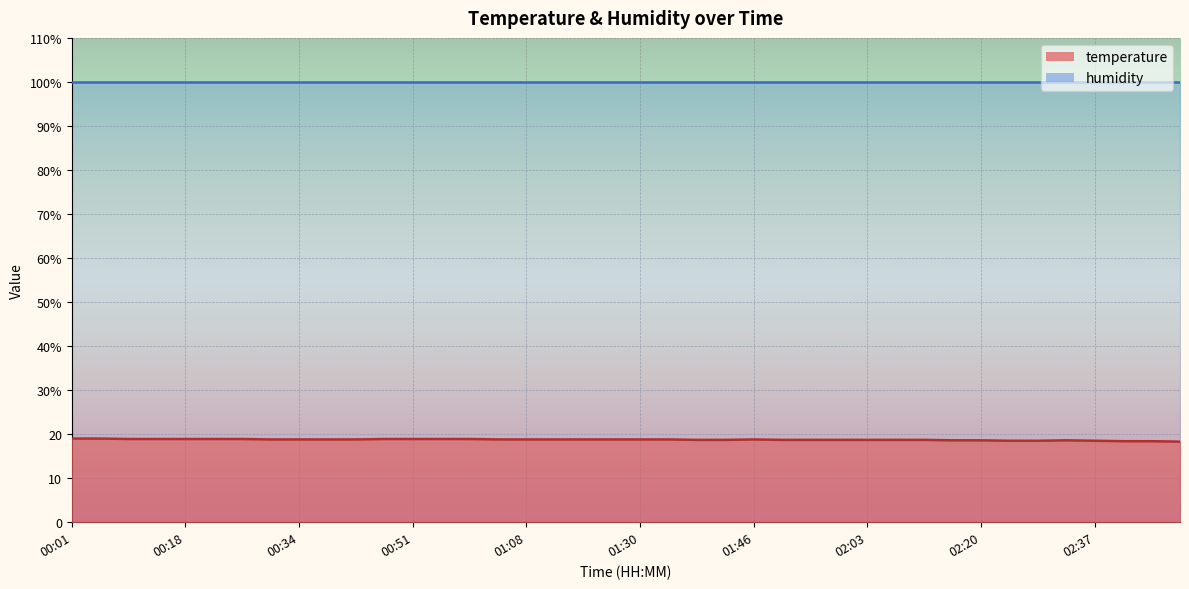

What value does the data have at 00:59?

18.9